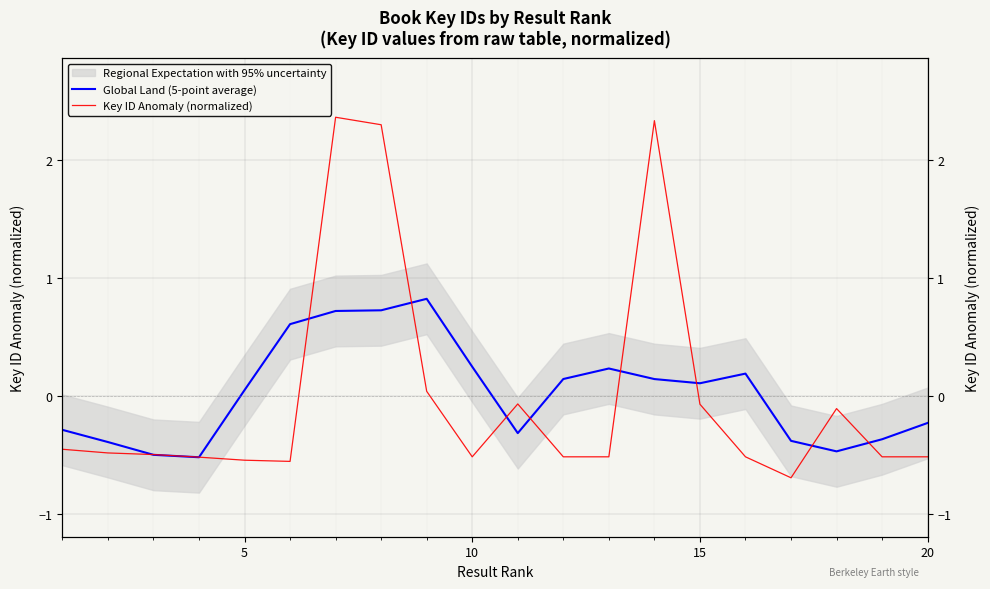

Rank the series by their average value, from lowest to highest.

Key ID Anomaly (normalized), Global Land (5-point average)